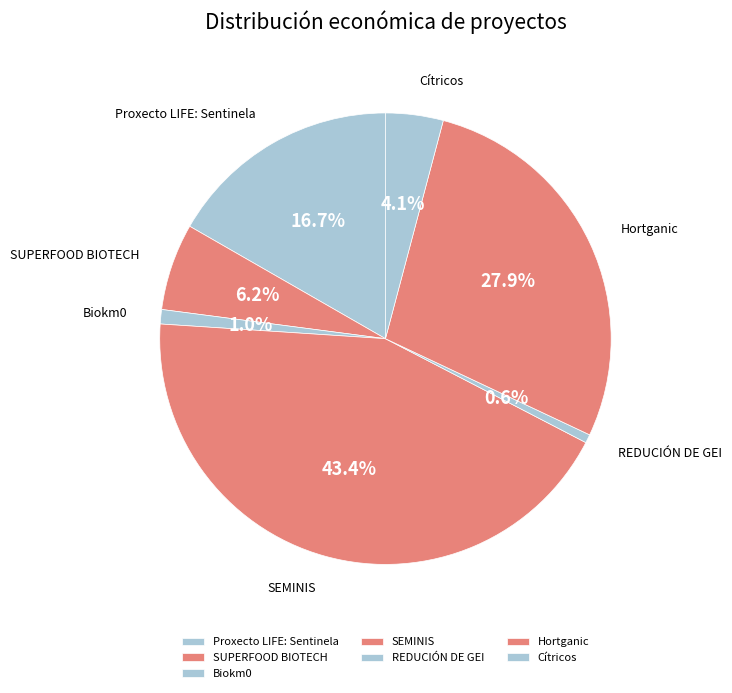

To the nearest percent, what is the combined percentage of REDUCIÓN DE GEI and Biokm0?

2%